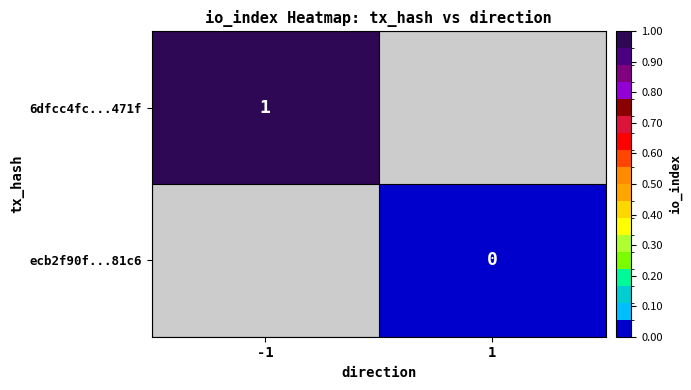

At how many categories does at least one series exceed 0?

1